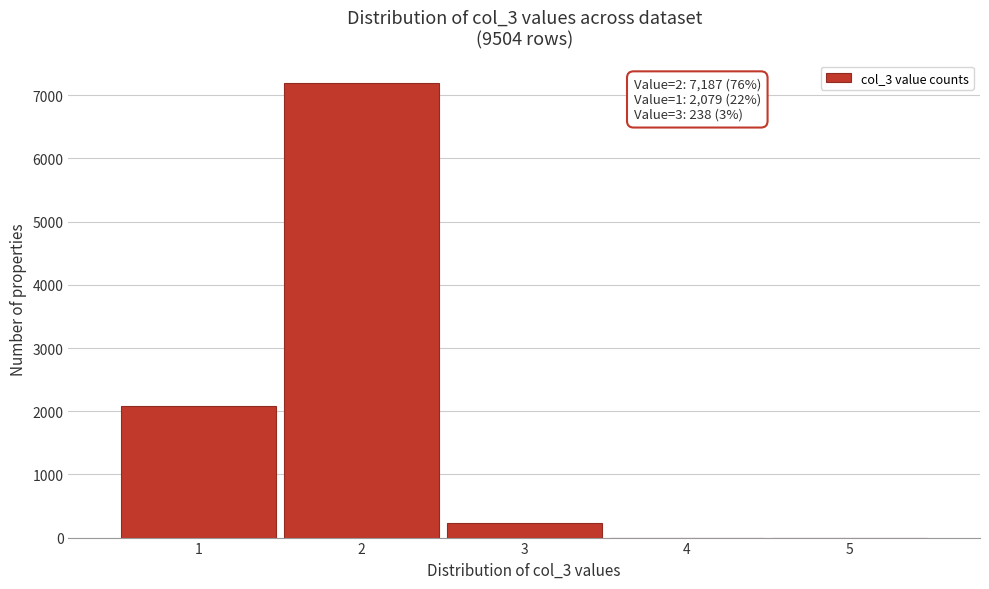

Which range on the x-axis has the tallest bar?

1.5 to 2.5